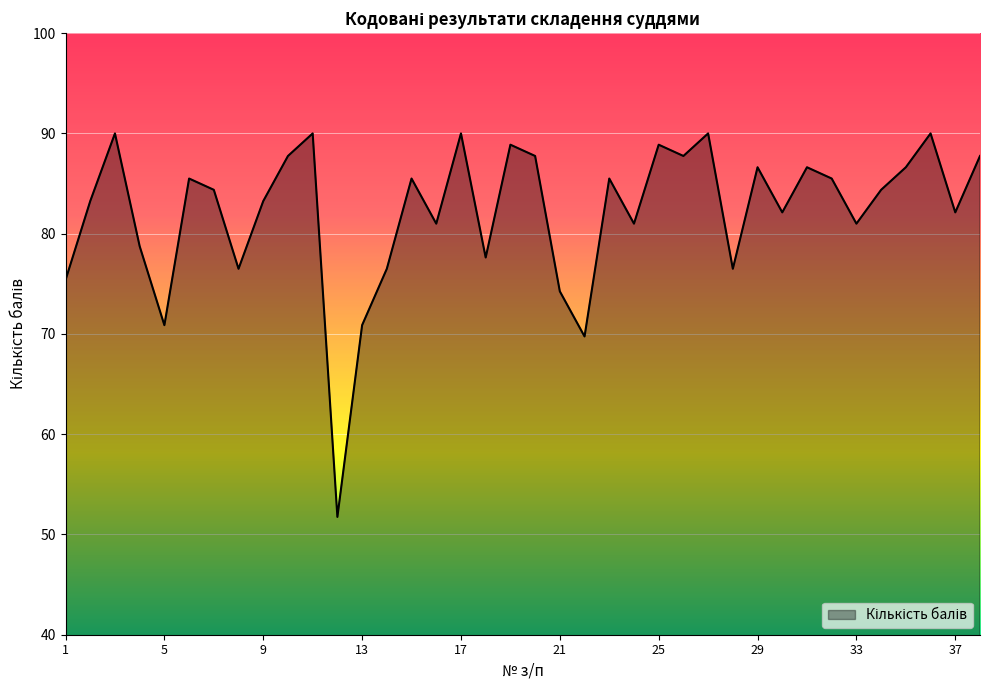

What is the smallest value displayed?

51.8